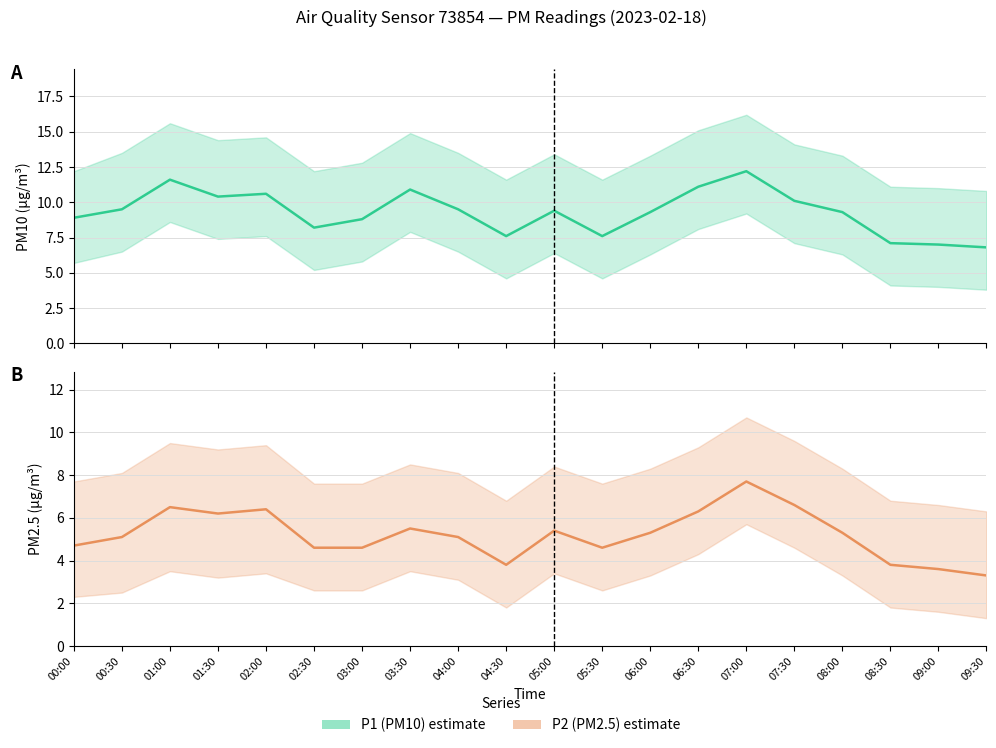

Does the chart display data point markers on the line(s)?

No